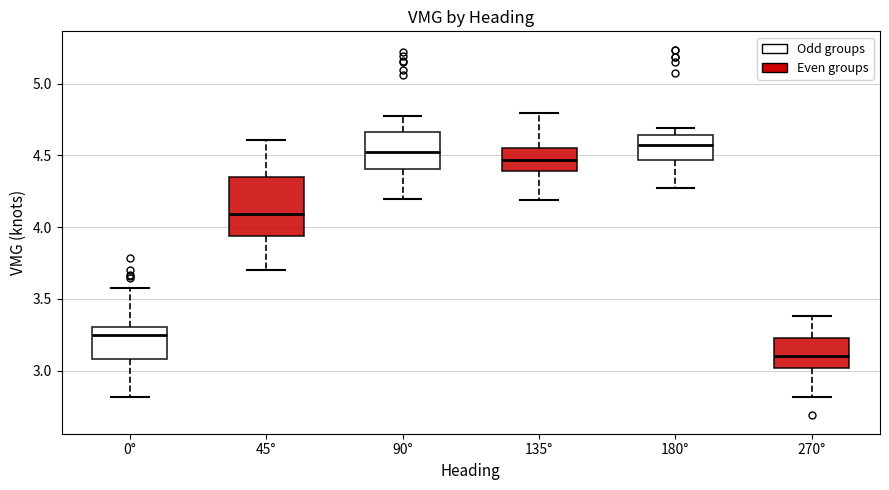

Reading left to right, transcribe this box plot: for each box, give where its median line is, the range the box spans, and where its two whiskers end, as read against the y-axis. The values are not printed on the chart, so give them approximately, as read against the axis.

0°: median 3.25, box 3.10 to 3.30, whiskers 2.80 to 3.60
45°: median 4.10, box 3.95 to 4.35, whiskers 3.70 to 4.60
90°: median 4.55, box 4.40 to 4.65, whiskers 4.20 to 4.75
135°: median 4.45, box 4.40 to 4.55, whiskers 4.20 to 4.80
180°: median 4.55, box 4.45 to 4.65, whiskers 4.30 to 4.70
270°: median 3.10, box 3.00 to 3.20, whiskers 2.80 to 3.40